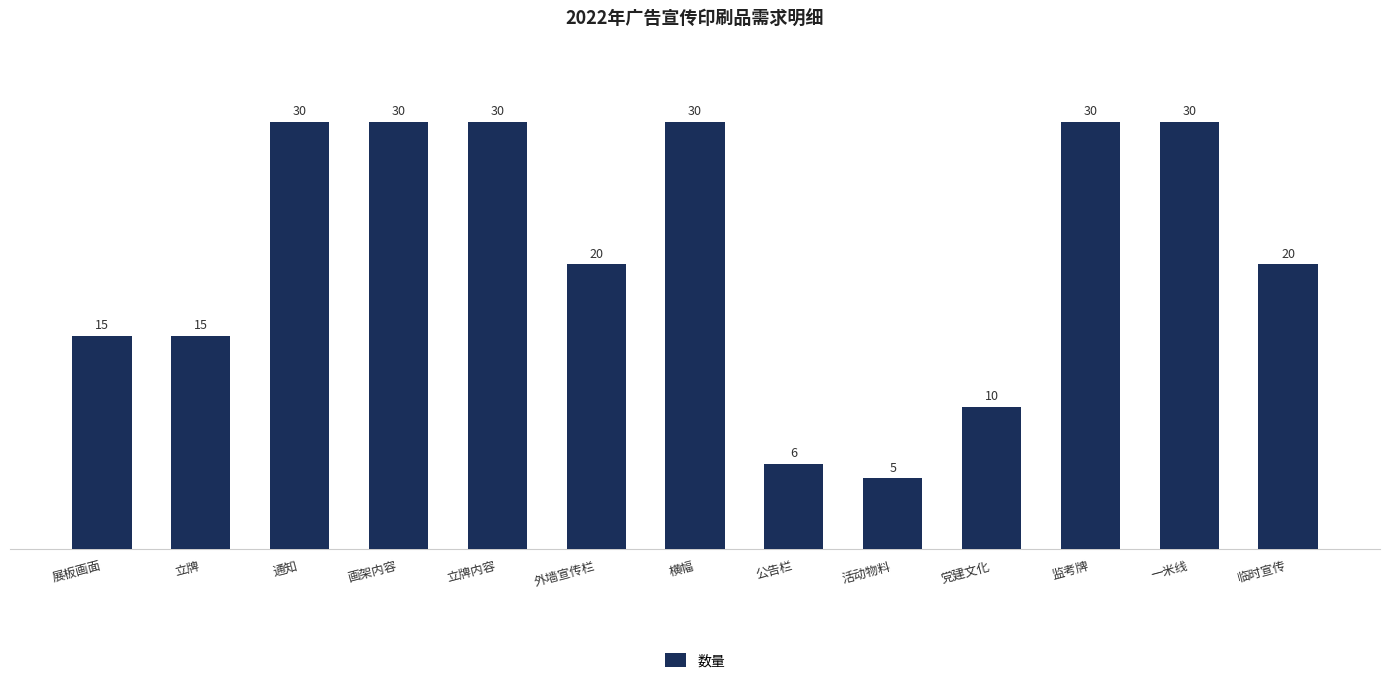

What is the change in value from 画架内容 to 活动物料?

-25